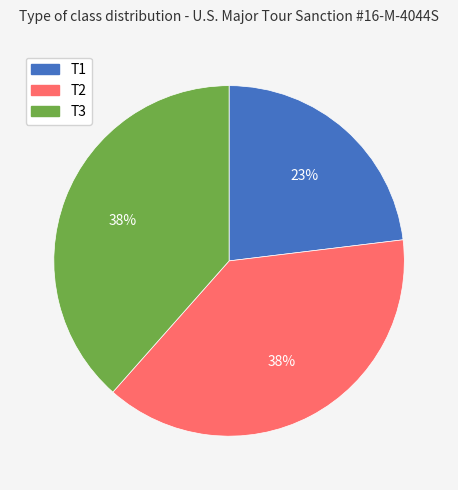

What is the ratio of the value at T1 to the value at T2?

0.6